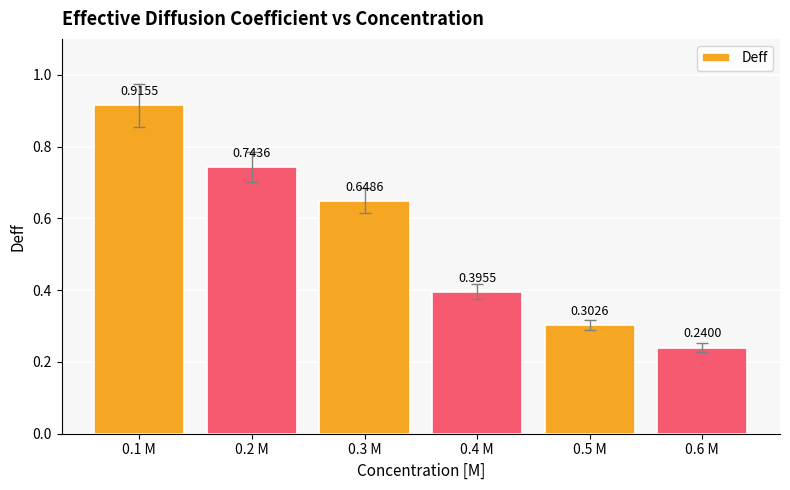

What is the label of the 6th bar from the left?

0.6 M